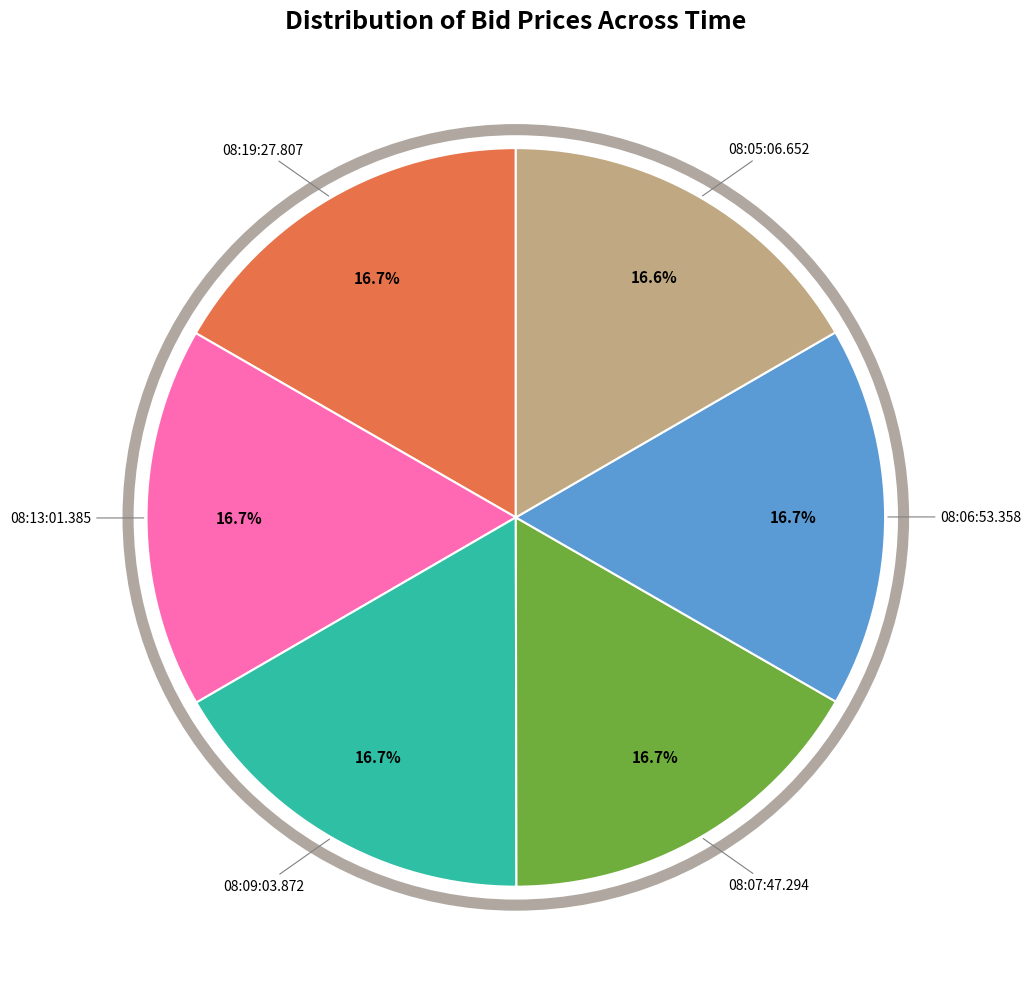

How many slices are in this pie chart?

6